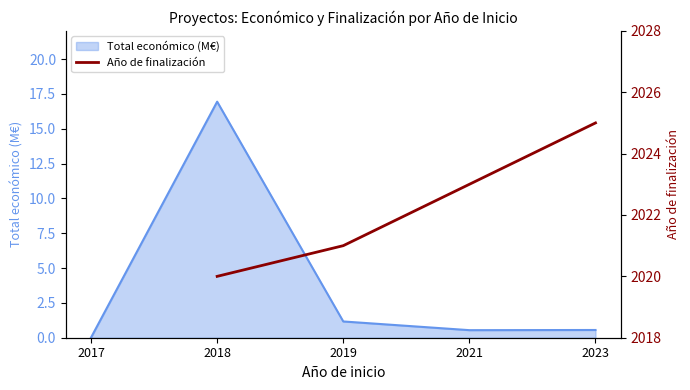

Where is Total económico (M€) nearest to the value 8?

2019